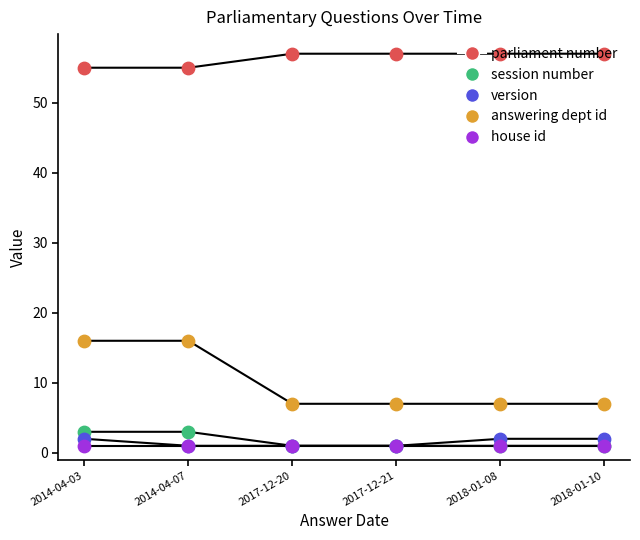

At how many categories does at least one series exceed 37?

6